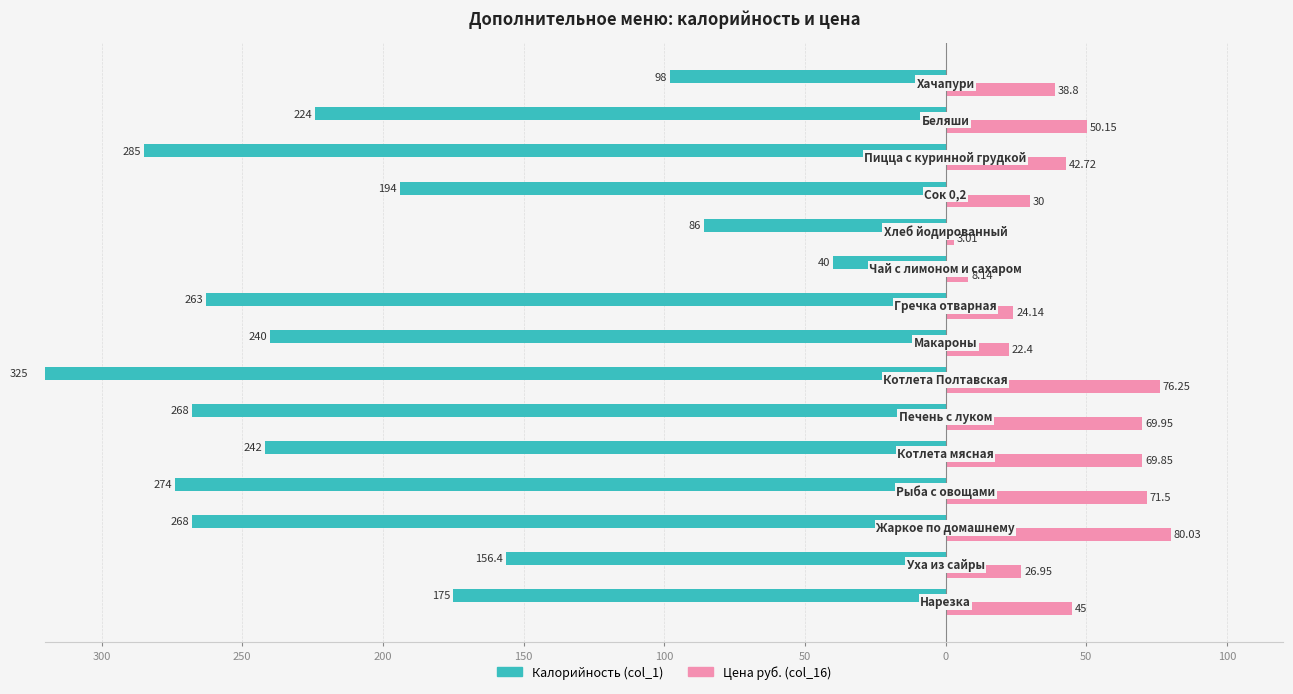

Reading left to right, list all the values displayed in this chart.

col_1 (Калорийность): -175.0	-156.4	-268.0	-274.0	-242.0	-268.0	-325.0	-240.0	-263.0	-40.0	-86.0	-194.0	-285.0	-224.0	-98.0
col_16 (Цена, руб.): 45.0	26.9	80.0	71.5	69.8	70.0	76.2	22.4	24.1	8.1	3.0	30.0	42.7	50.1	38.8